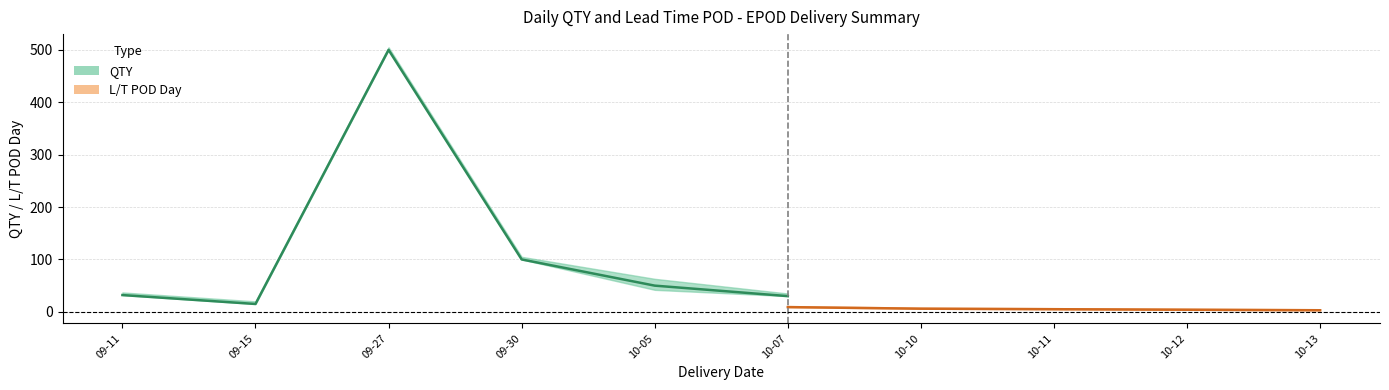

Rank the series by their maximum value, from highest to lowest.

QTY, L/T POD Day